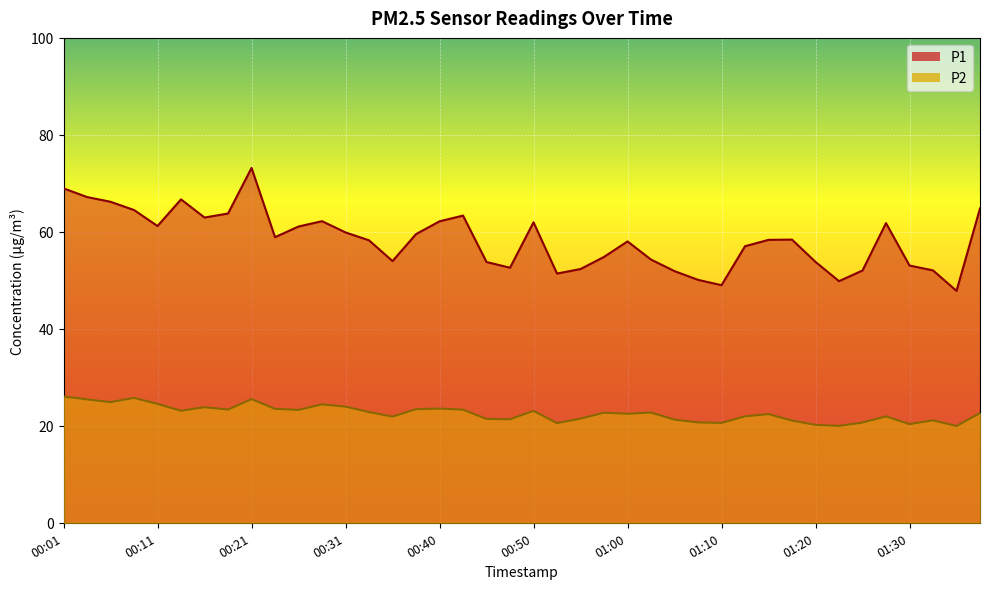

True or false: P1 and P2 intersect in this chart.

False